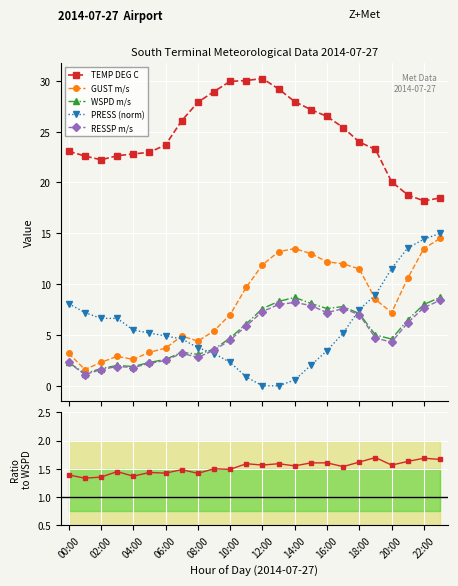

True or false: TEMP DEG C and GUST m/s intersect in this chart.

False